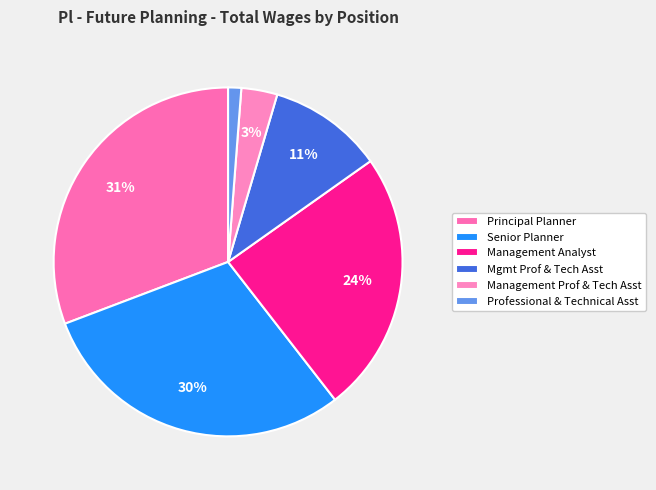

Combined, what portion of the pie is Mgmt Prof & Tech Asst and Professional & Technical Asst?

11.9%